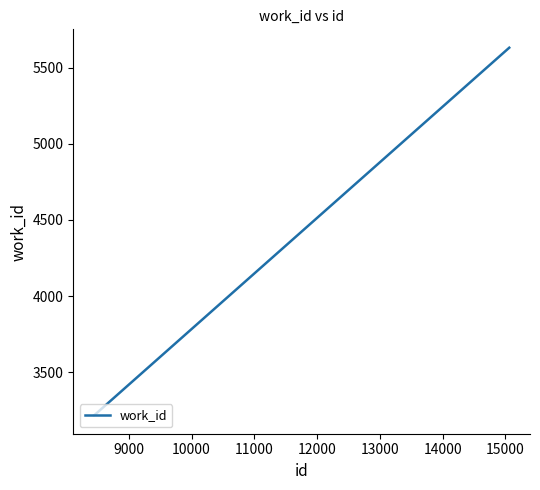

What is the sum of all values?

12064